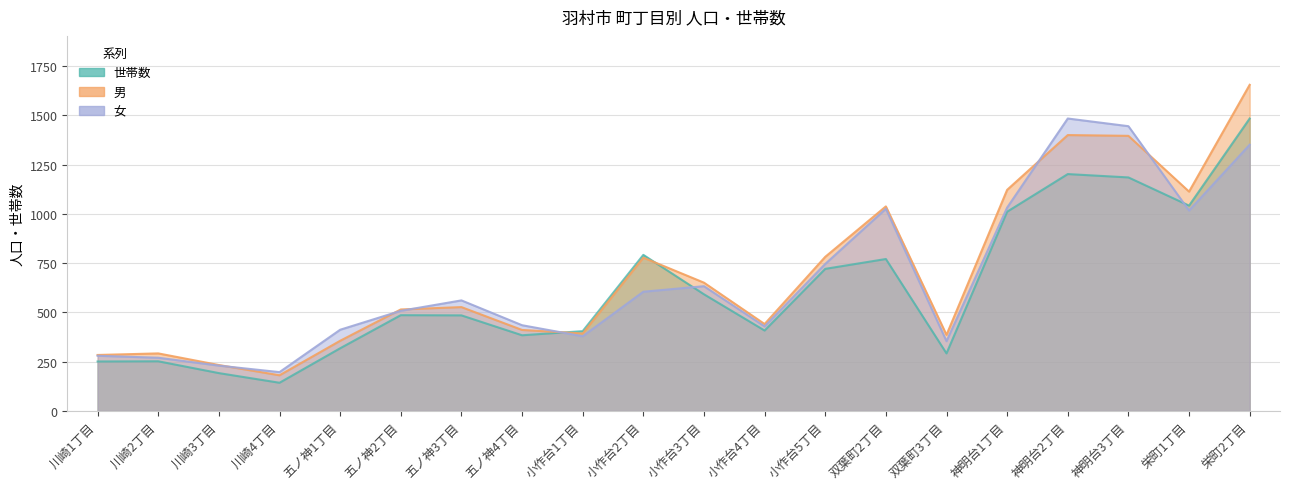

How many values in the 世帯数 series exceed 486?

9